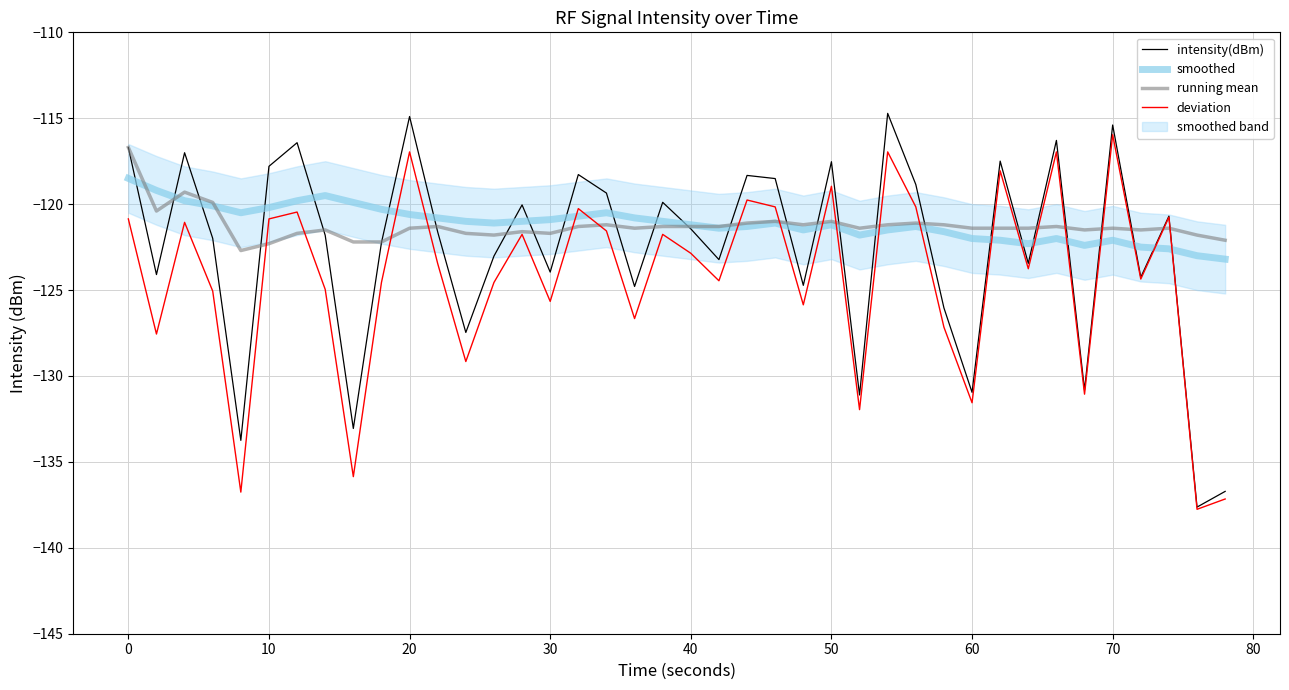

Which category has the highest value in the deviation series?

70